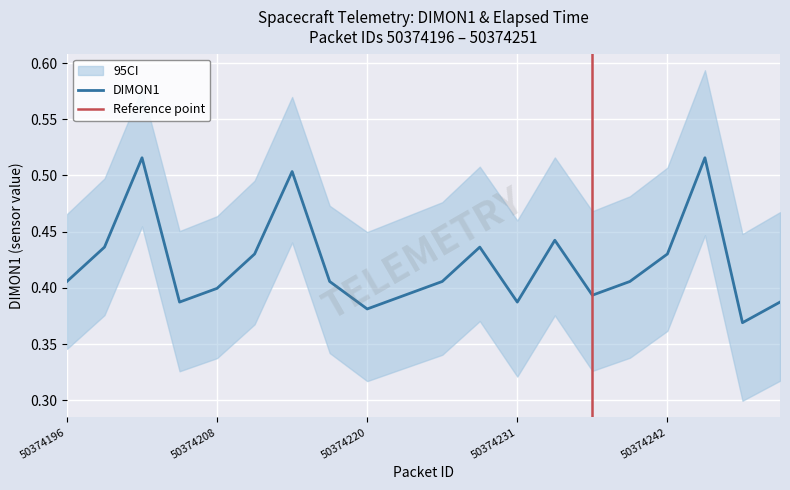

Count the number of categories in the chart.

20